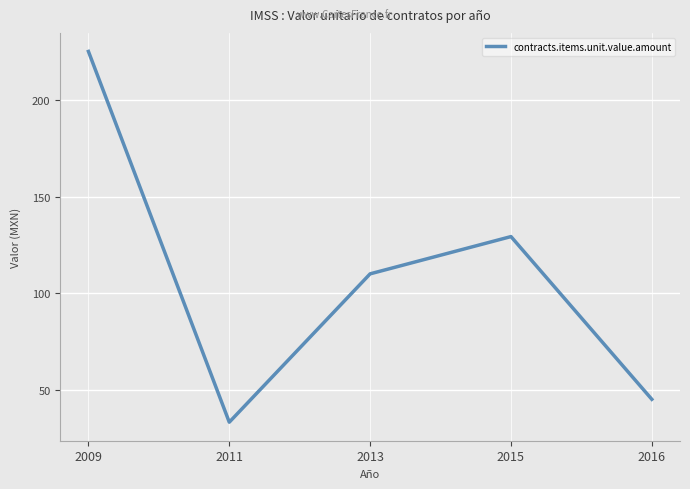

The value at 2013 is 110.0. True or false?

True